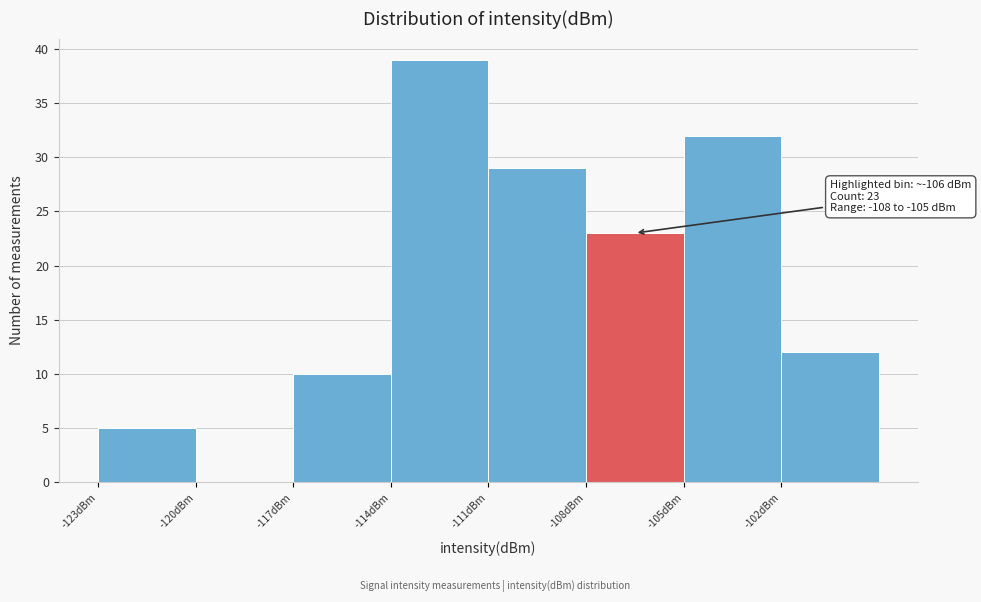

Over which range of the x-axis is the bar tallest?

-114 to -111